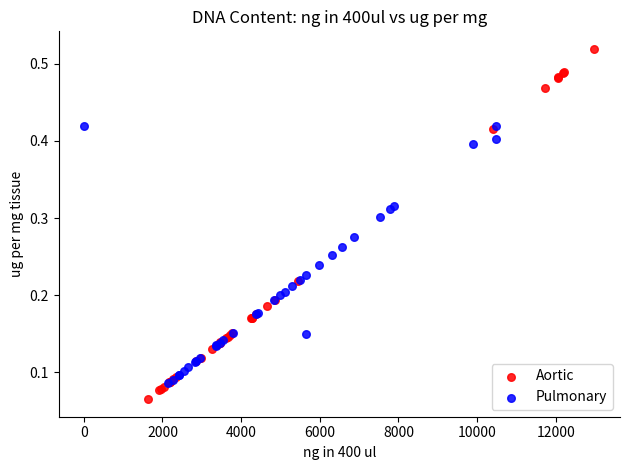

Which series reaches the minimum Y coordinate?

Aortic